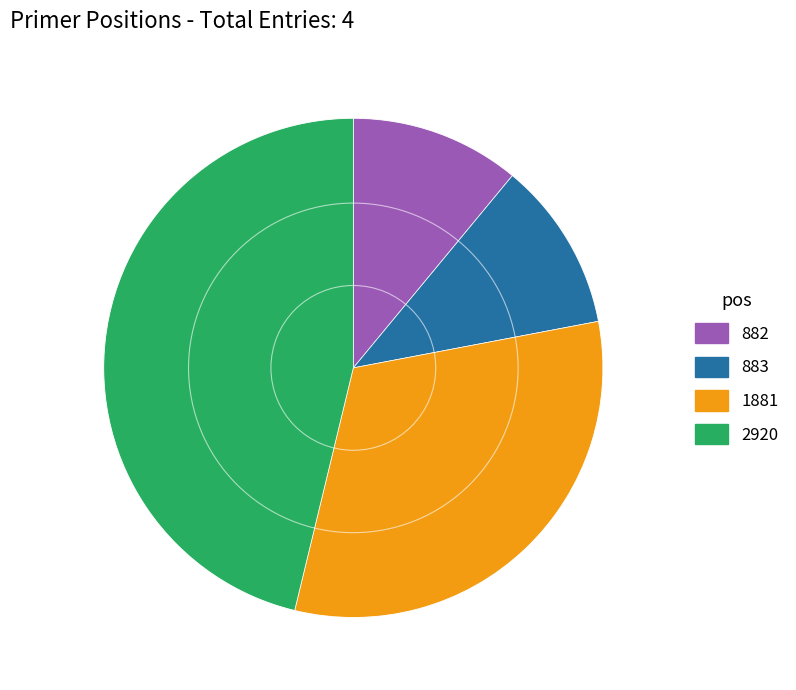

Does 883 account for over 50% of the chart?

No